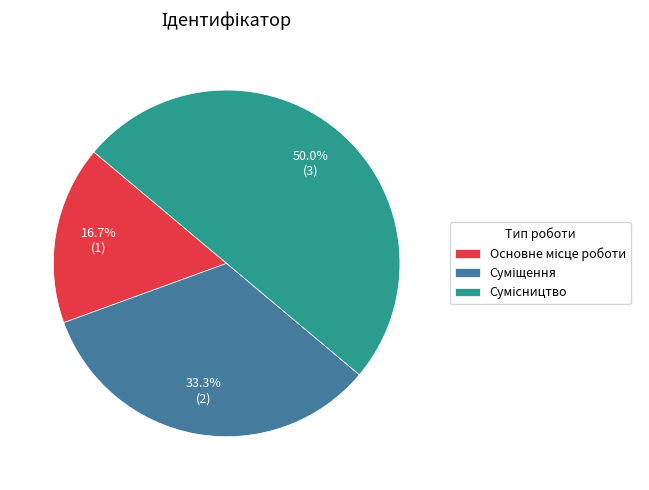

What is the total percentage of Сумісництво and Суміщення?

83.3%